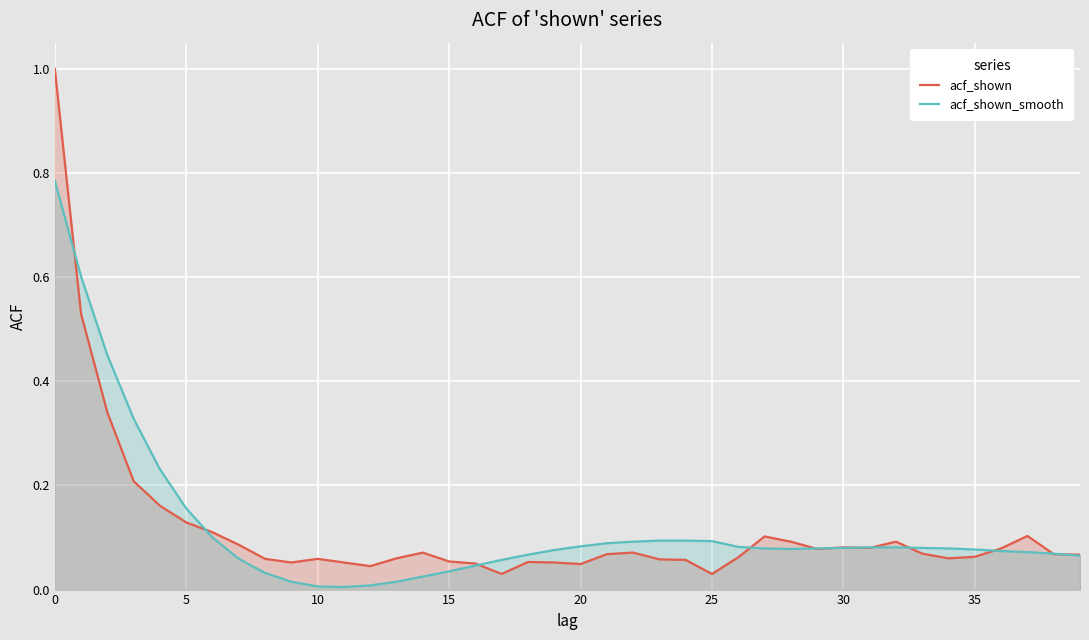

How many lines are shown in the chart?

2